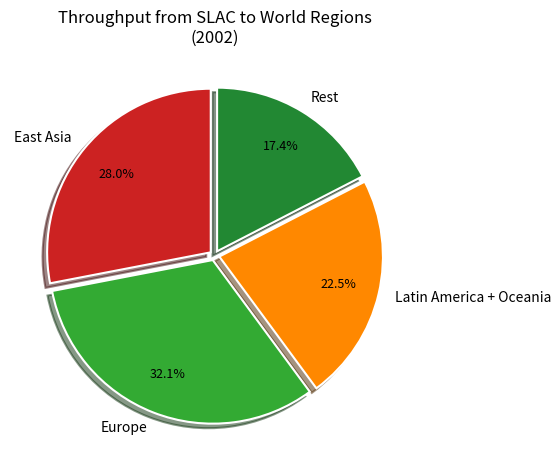

Which category has the smallest portion of the pie?

Rest